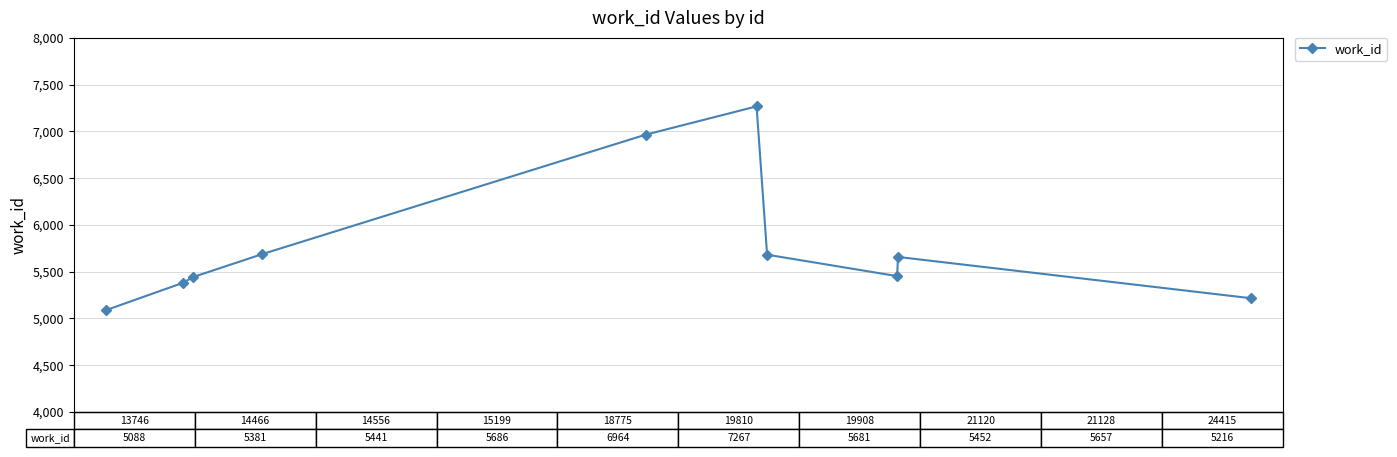

What is the difference between the maximum and minimum values?

2179